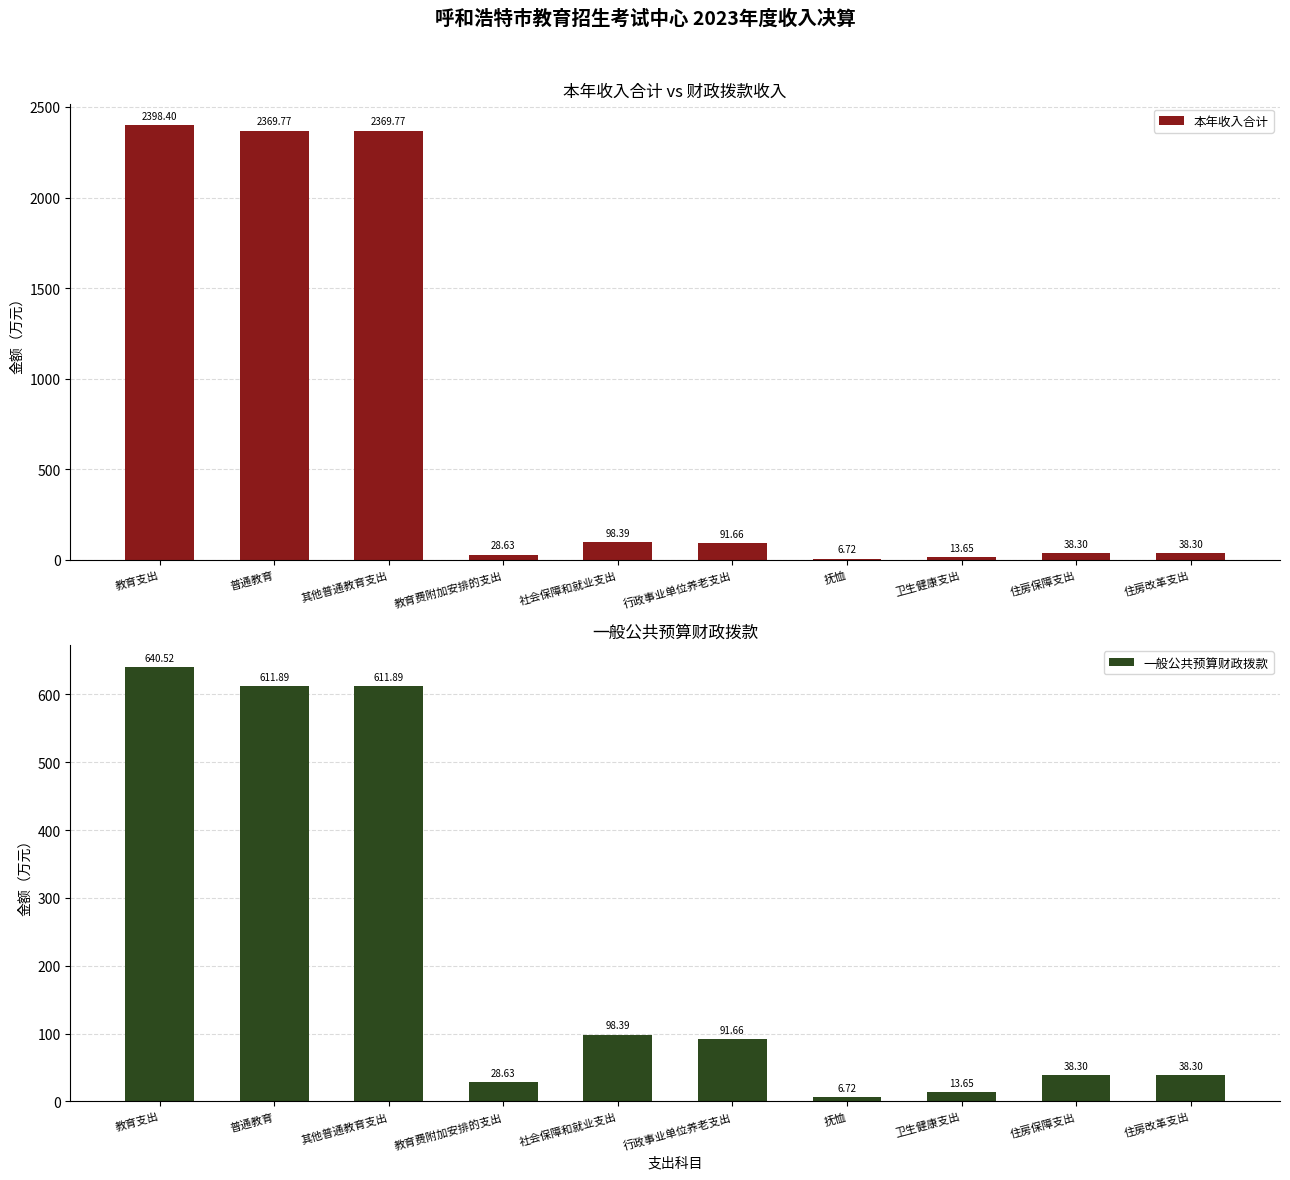

Reading left to right, list all the values displayed in this chart.

本年收入合计: 教育支出=2398.4	普通教育=2369.8	其他普通教育支出=2369.8	教育费附加安排的支出=28.6	社会保障和就业支出=98.4	行政事业单位养老支出=91.7	抚恤=6.7	卫生健康支出=13.7	住房保障支出=38.3	住房改革支出=38.3
一般公共预算财政拨款: 教育支出=640.5	普通教育=611.9	其他普通教育支出=611.9	教育费附加安排的支出=28.6	社会保障和就业支出=98.4	行政事业单位养老支出=91.7	抚恤=6.7	卫生健康支出=13.7	住房保障支出=38.3	住房改革支出=38.3